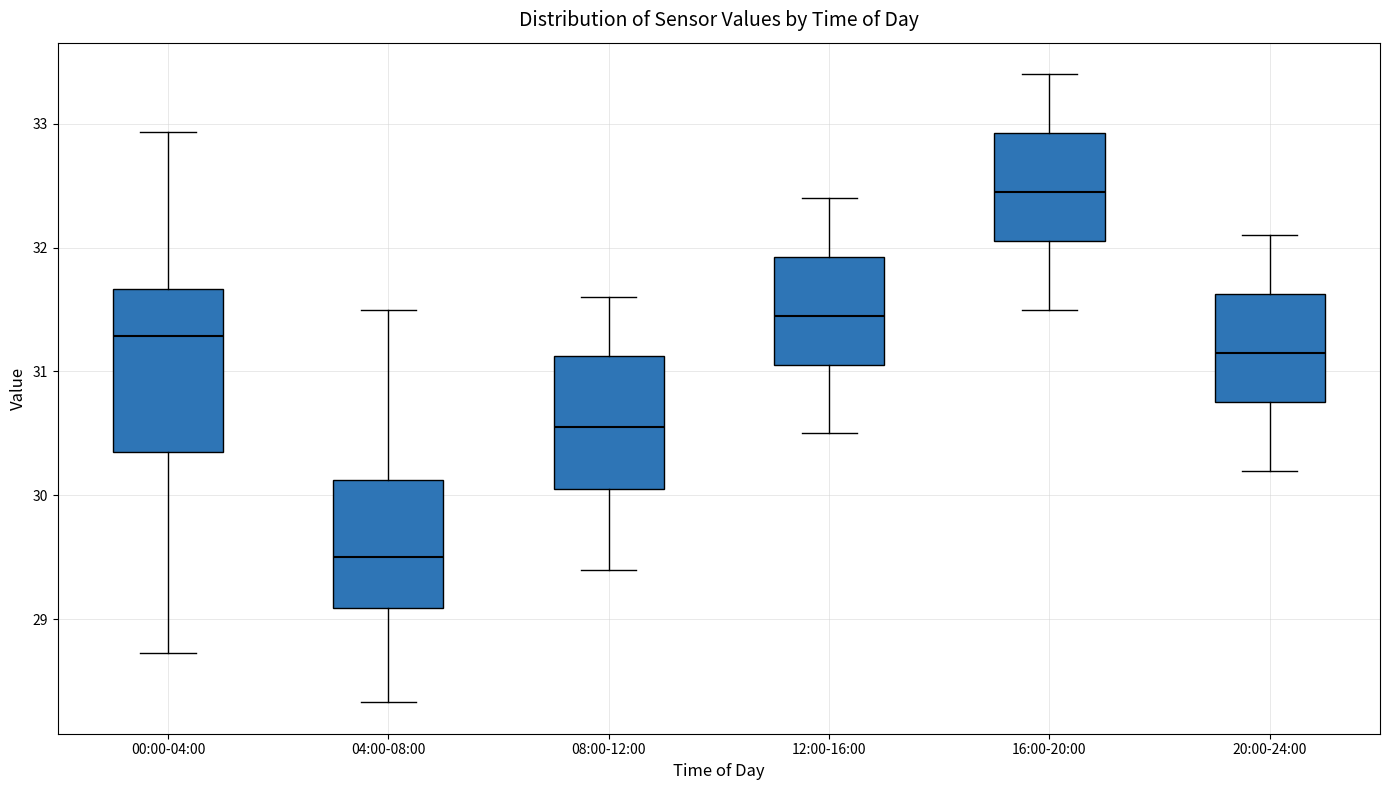

Which box's median line is the lowest?

04:00-08:00